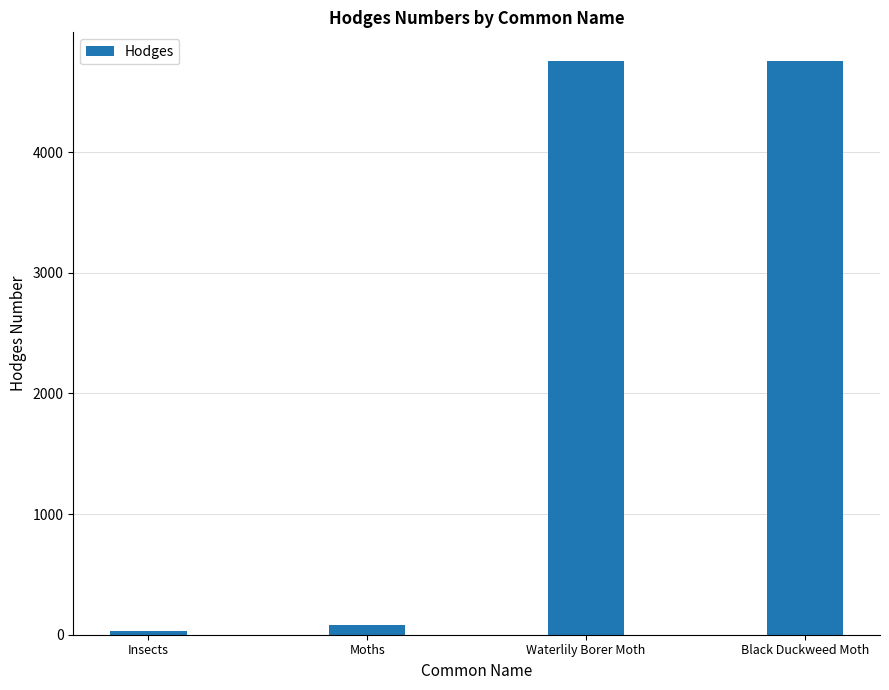

Does the chart contain any negative values?

No